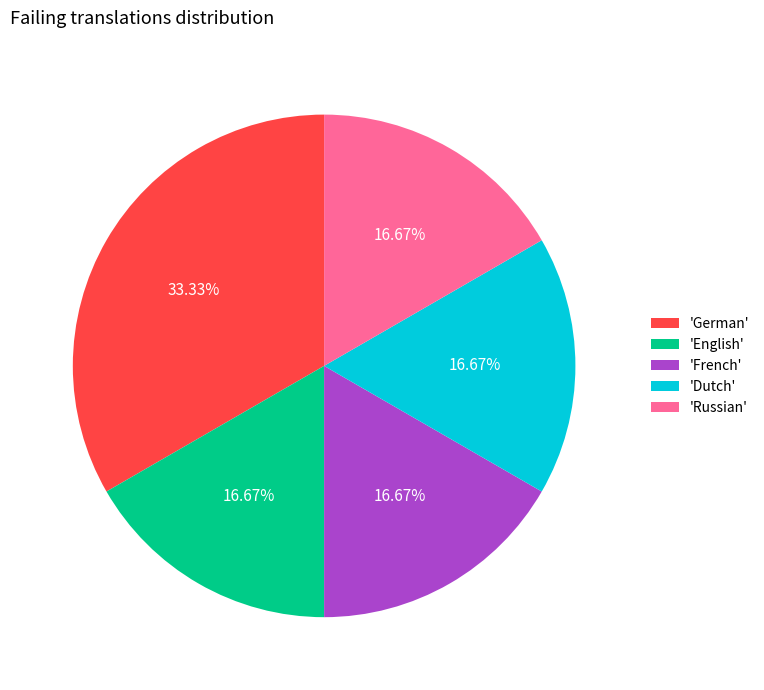

Does 'Russian' account for over 50% of the chart?

No